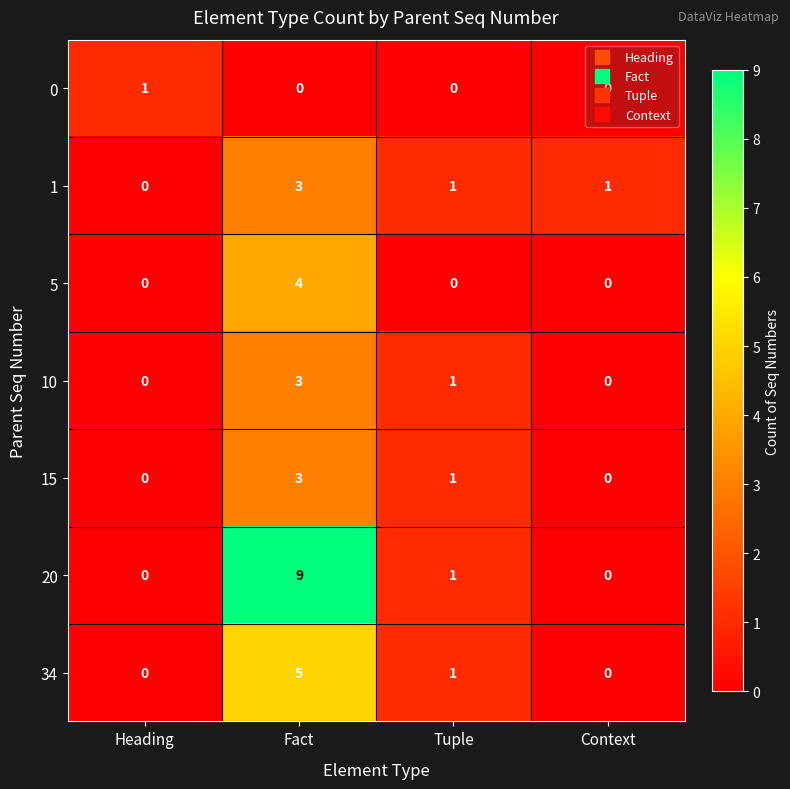

True or false: 10 has a value of 2 at Tuple.

False